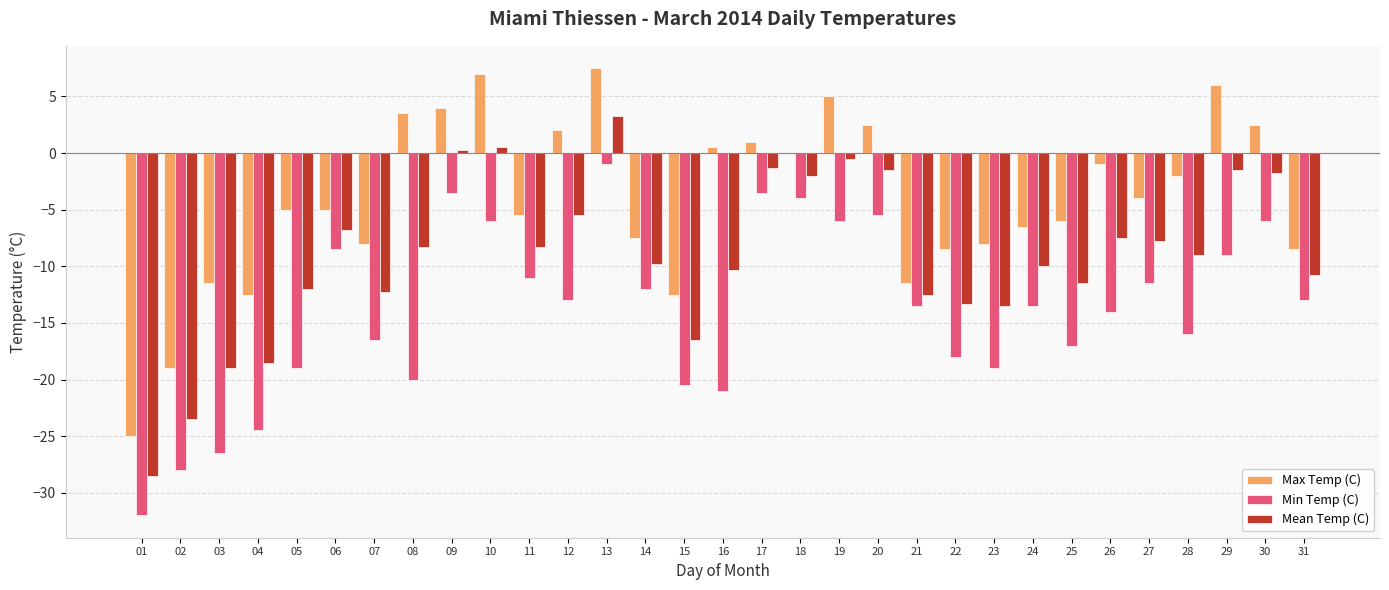

At which label does Min Temp (C) reach its peak?

13